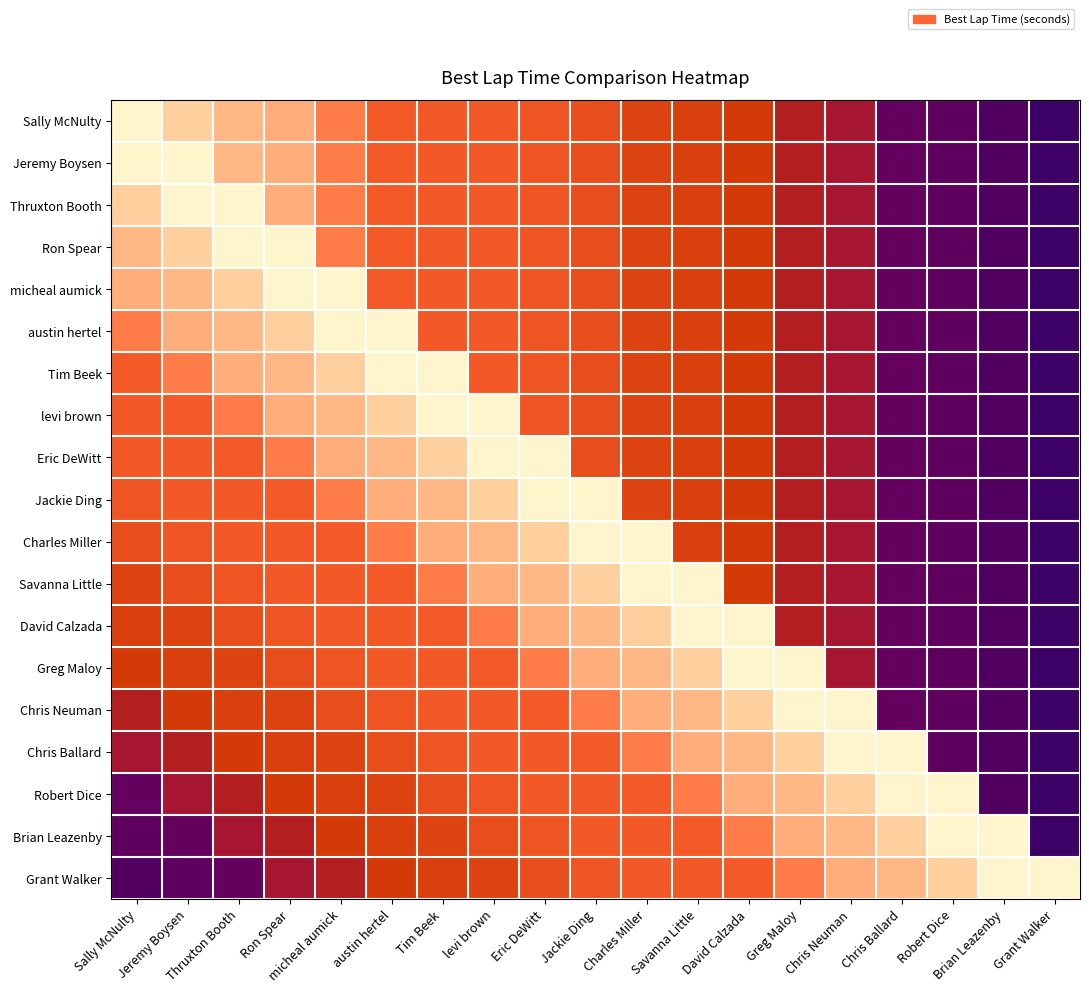

At which category does the chart reach its minimum across all series?

Sally McNulty